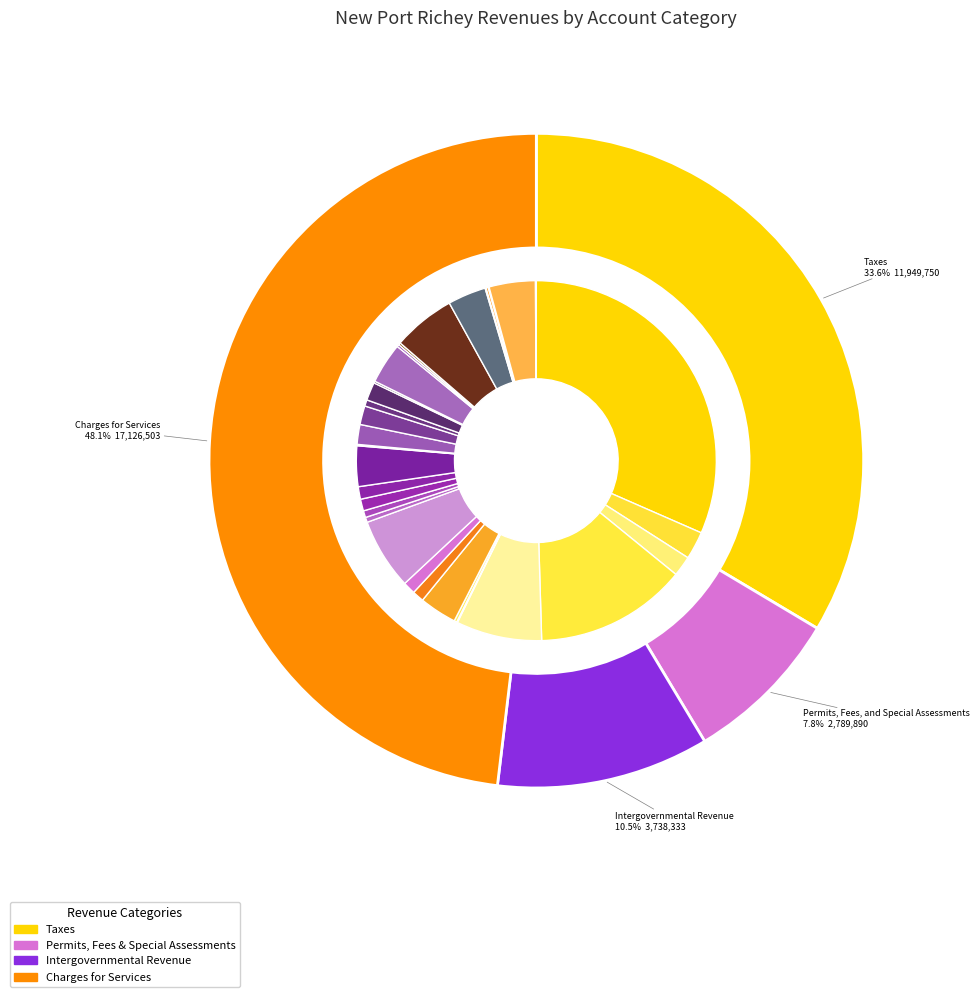

Does Taxes account for over 50% of the chart?

No